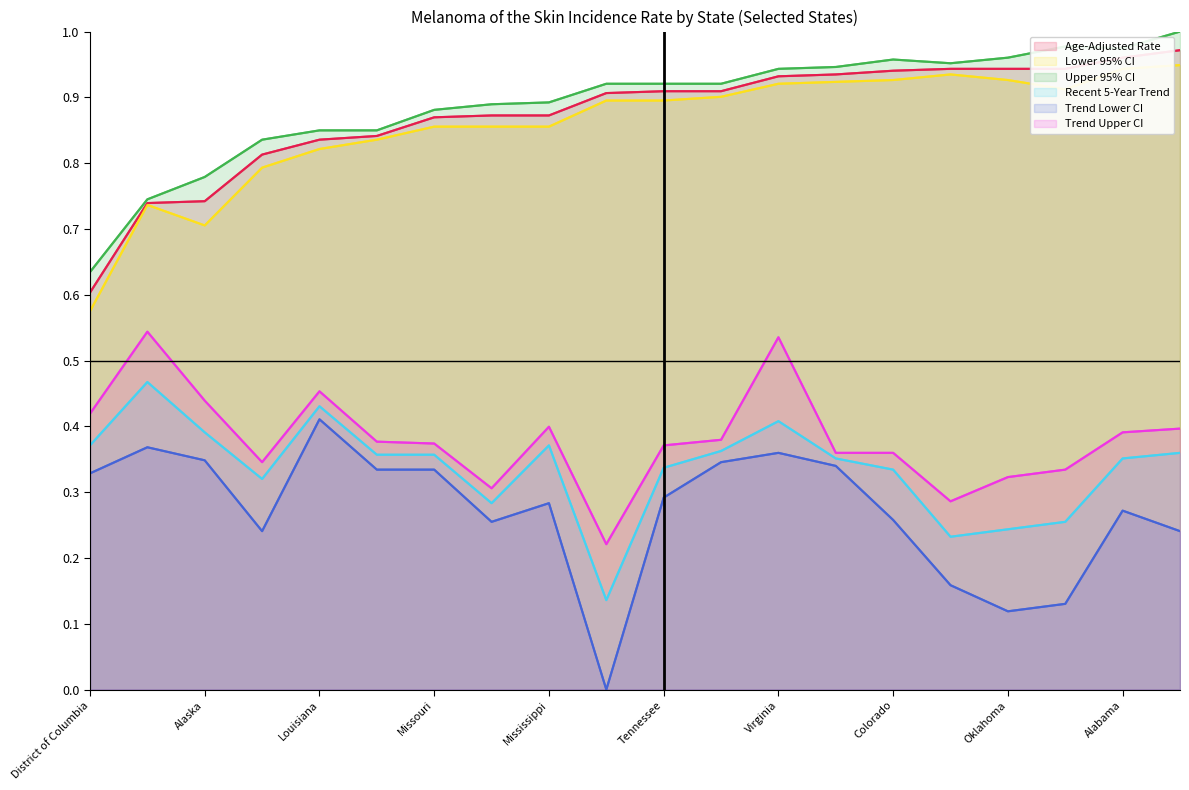

Which series has the largest total across all categories?

Upper 95% CI